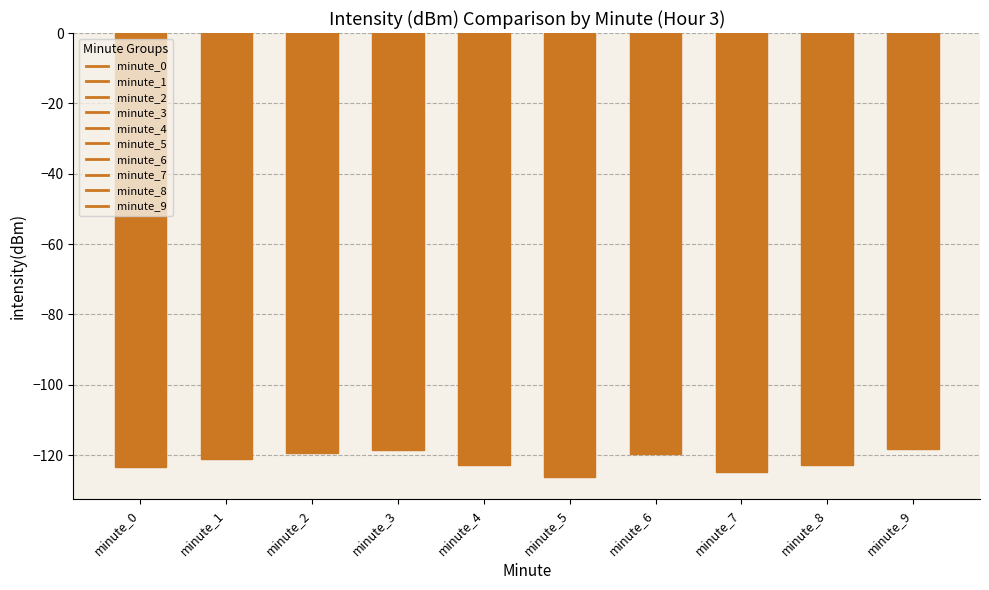

What is the sum of all values?

-1216.4